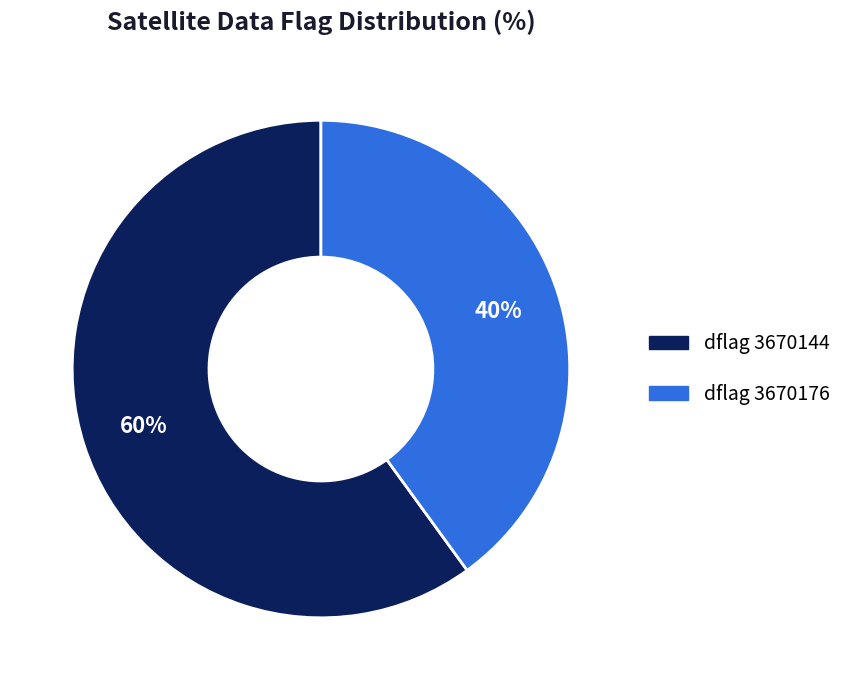

To the nearest percent, what is the difference between the largest and smallest slice percentages?

20%